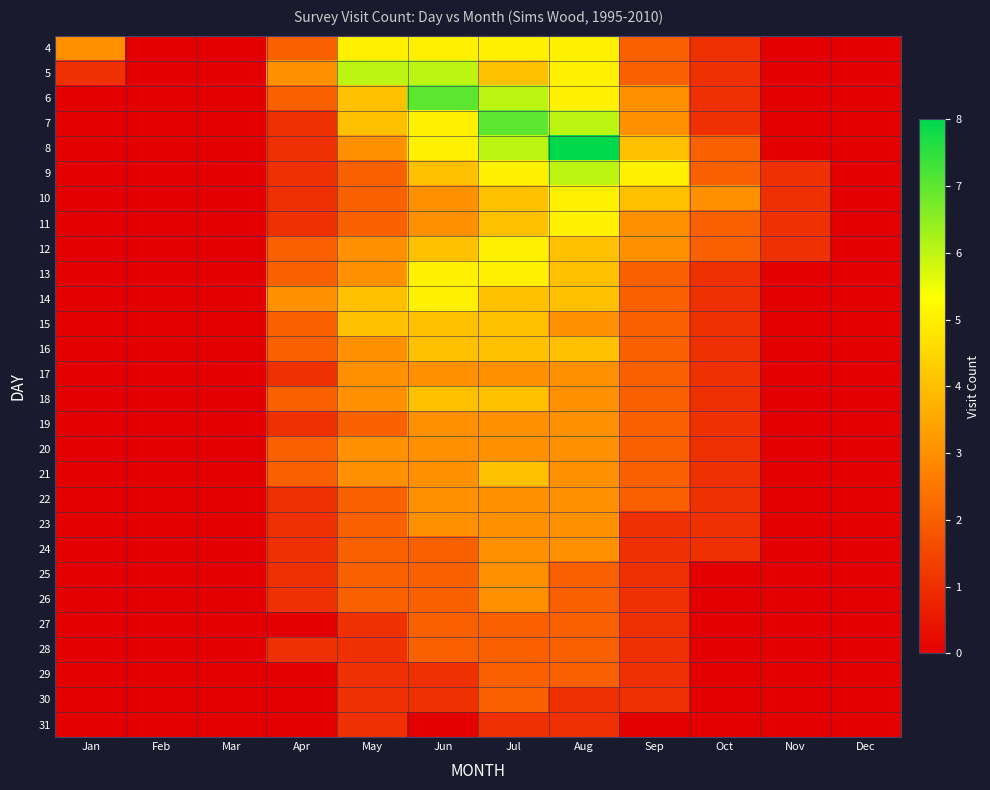

At Apr, list the series in order from largest to smallest.

5, 14, 4, 6, 12, 13, 15, 16, 18, 20, 21, 7, 8, 9, 10, 11, 17, 19, 22, 23, 24, 25, 26, 28, 27, 29, 30, 31